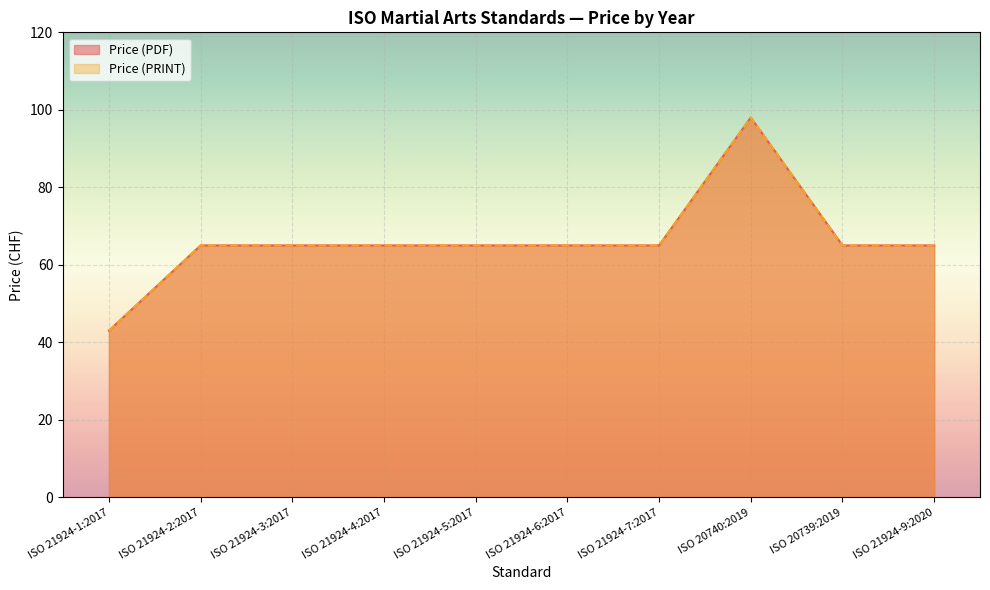

Which category has the highest value across all series?

ISO 20740:2019